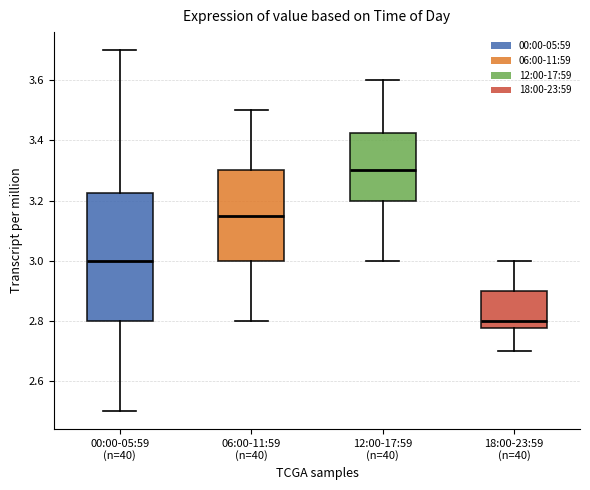

Where is the upper edge of the box for 18:00-23:59 (n=40) on the y-axis? The values are not printed on the chart, so give them approximately, as read against the axis.

2.90